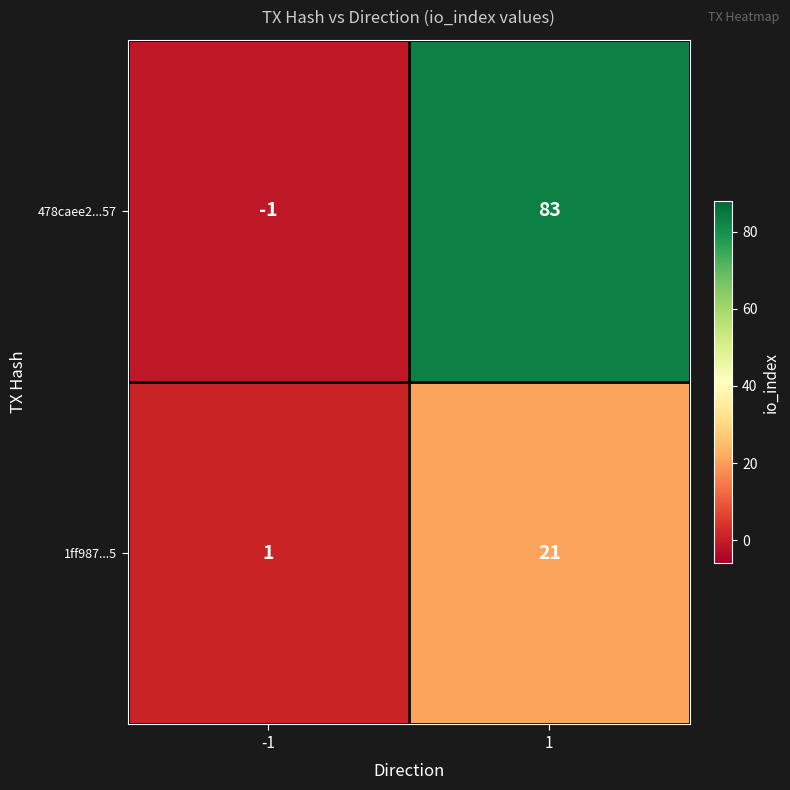

Is the value of 478caee2...57 at 1 greater than the value of 1ff987...5 at -1?

Yes